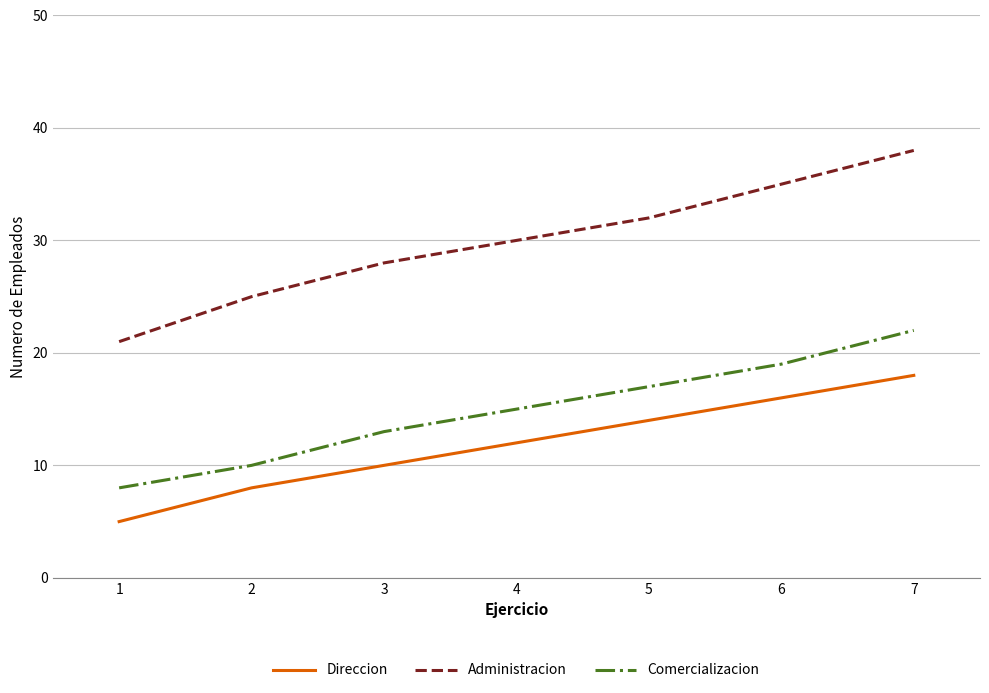

What value does the Direccion series have at 3, to the nearest 10?

10